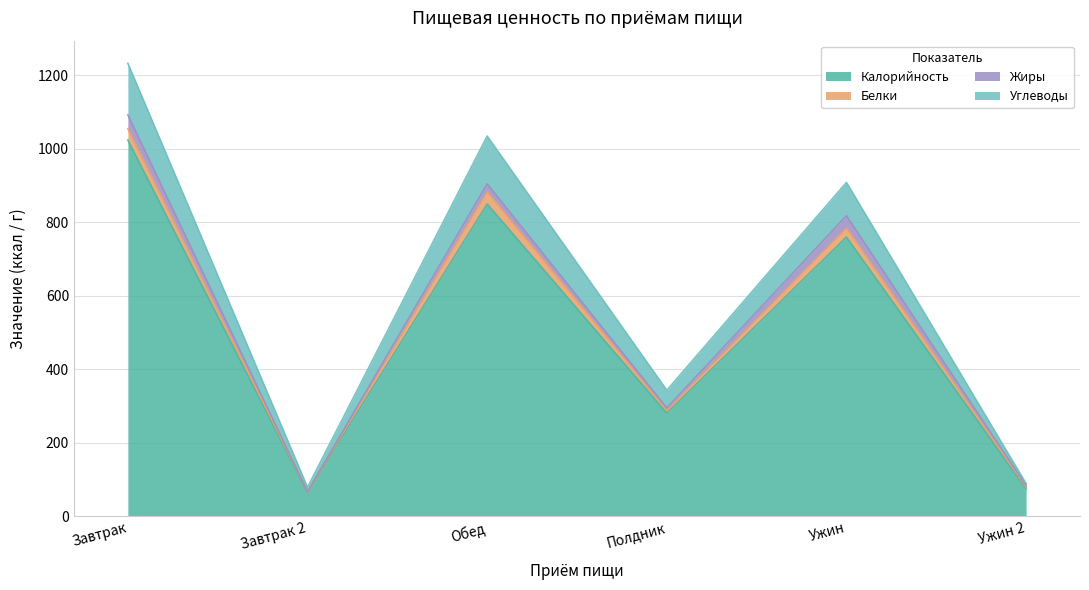

What is the total value across all series at Полдник?

343.1